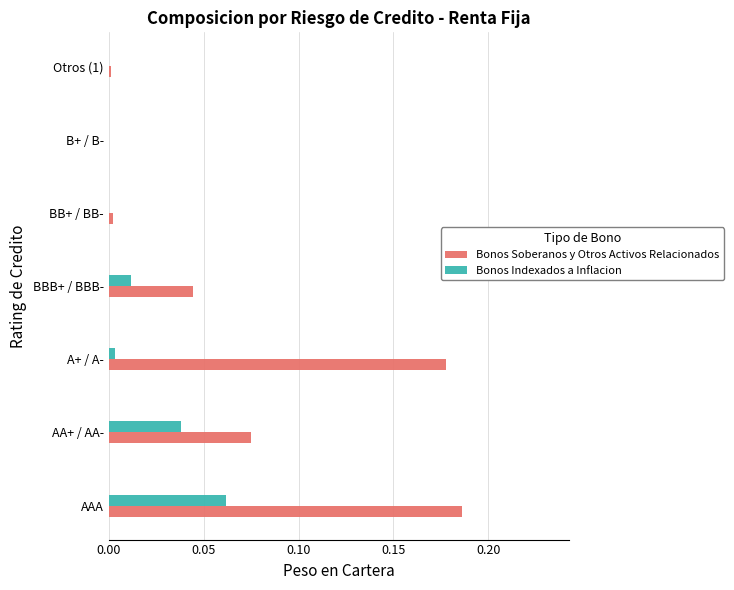

Between AA+ / AA- and Otros (1), which series saw the biggest shift?

Bonos Soberanos y Otros Activos Relacionados